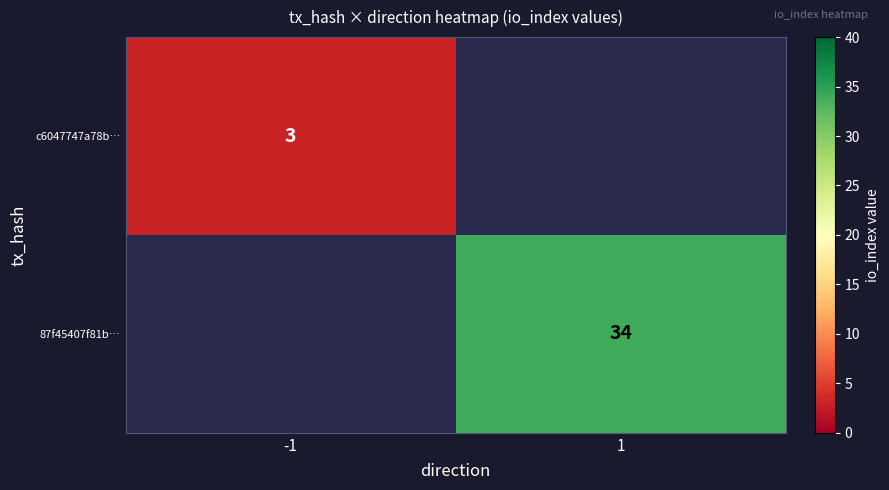

The value of c6047747a78b… at -1 is 1. True or false?

False